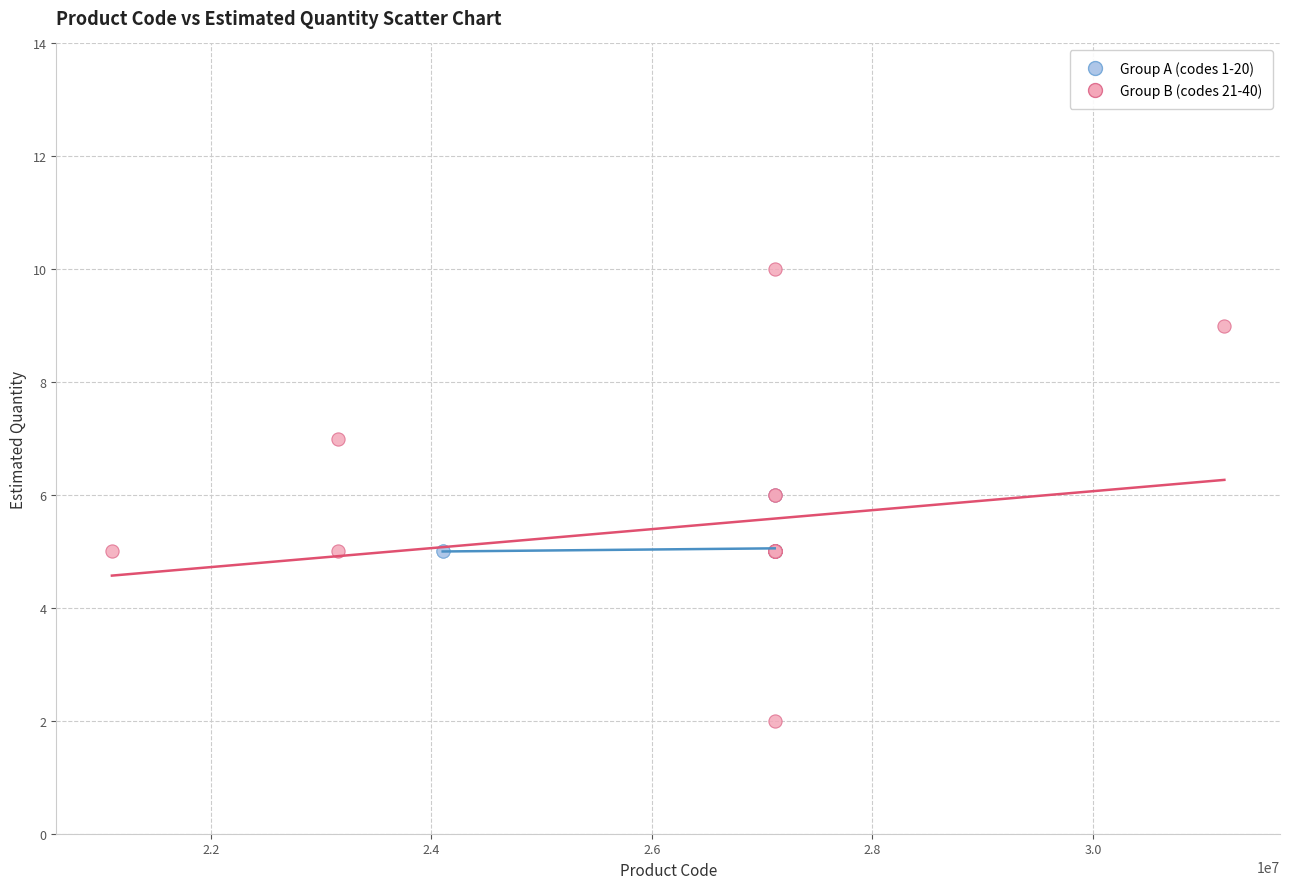

Which series has the widest spread of Y values?

Group B (codes 21-40)